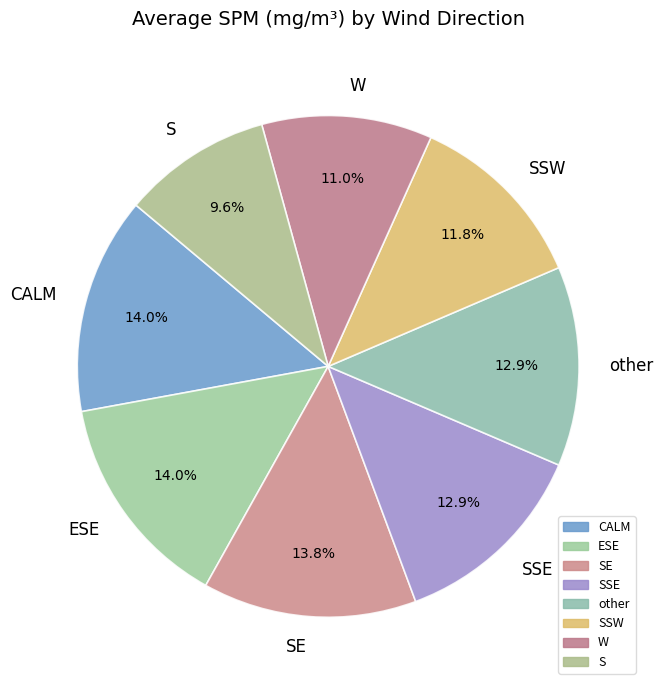

Count the number of slices in the pie.

8